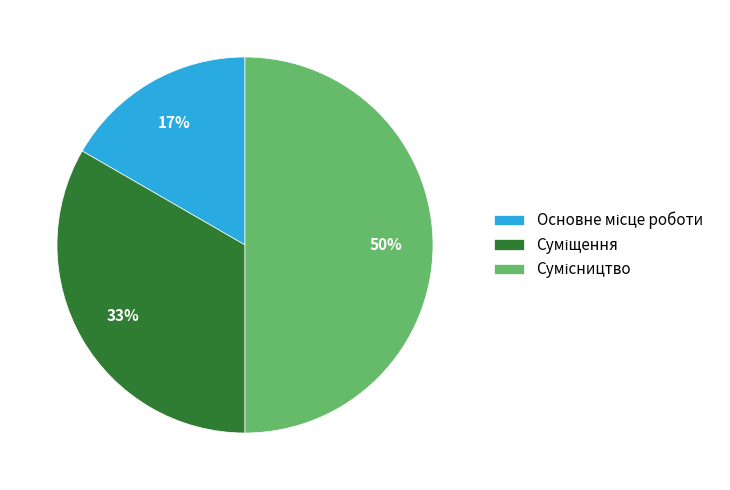

To the nearest percent, what is the average slice percentage?

33%